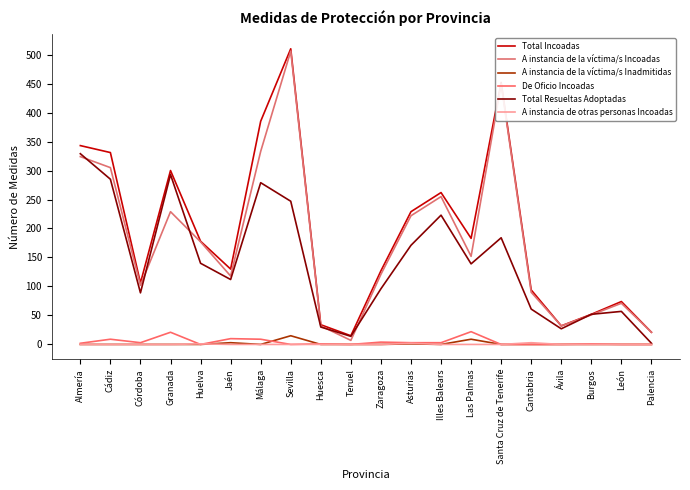

In De Oficio Incoadas, how many points are lower than both neighbors (excluding endpoints)?

4